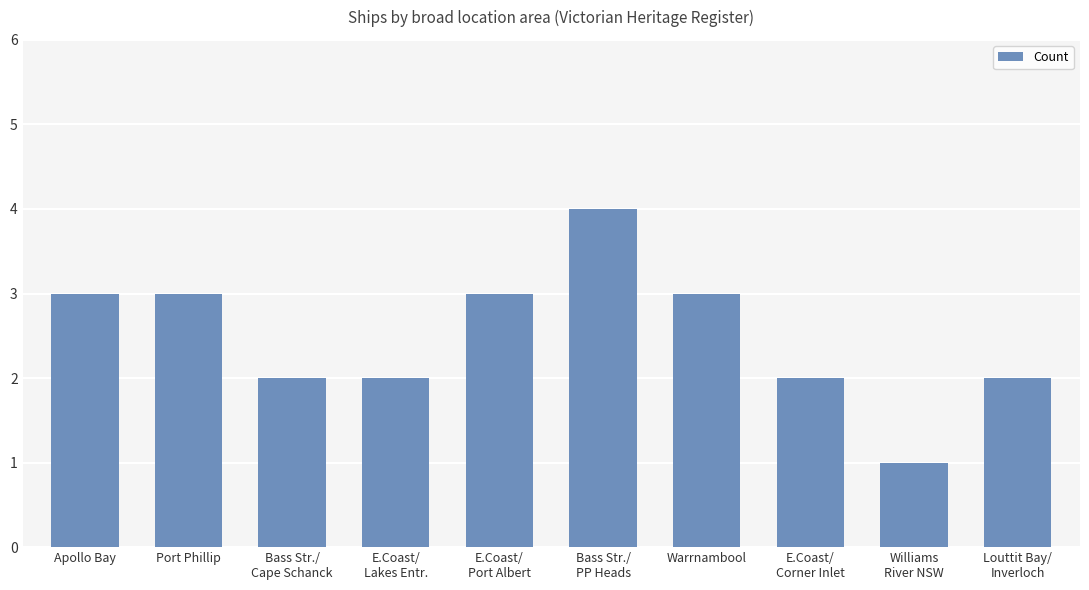

Are the bars grouped side by side (vs. stacked)?

No